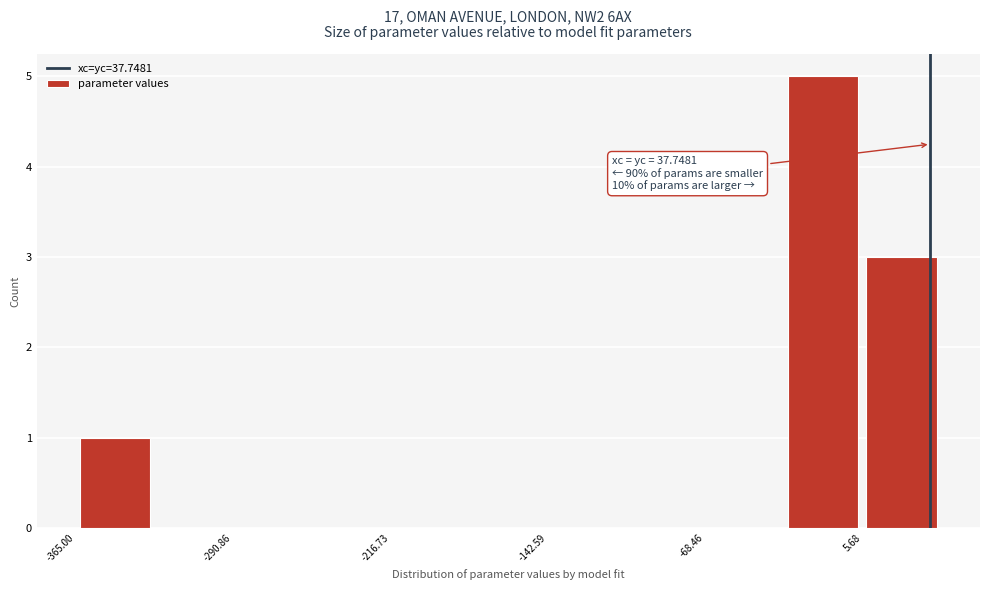

Around what value on the x-axis is the tallest bar? Give the approximate position of its centre, as read against the axis.

-10